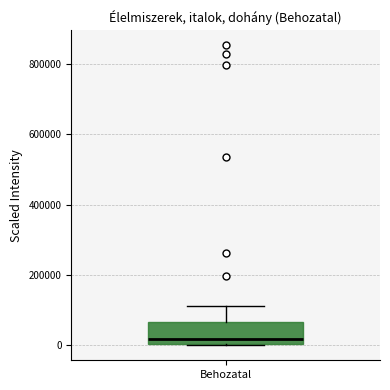

Where does the median line of the box for Behozatal sit on the y-axis? The values are not printed on the chart, so give them approximately, as read against the axis.

20000